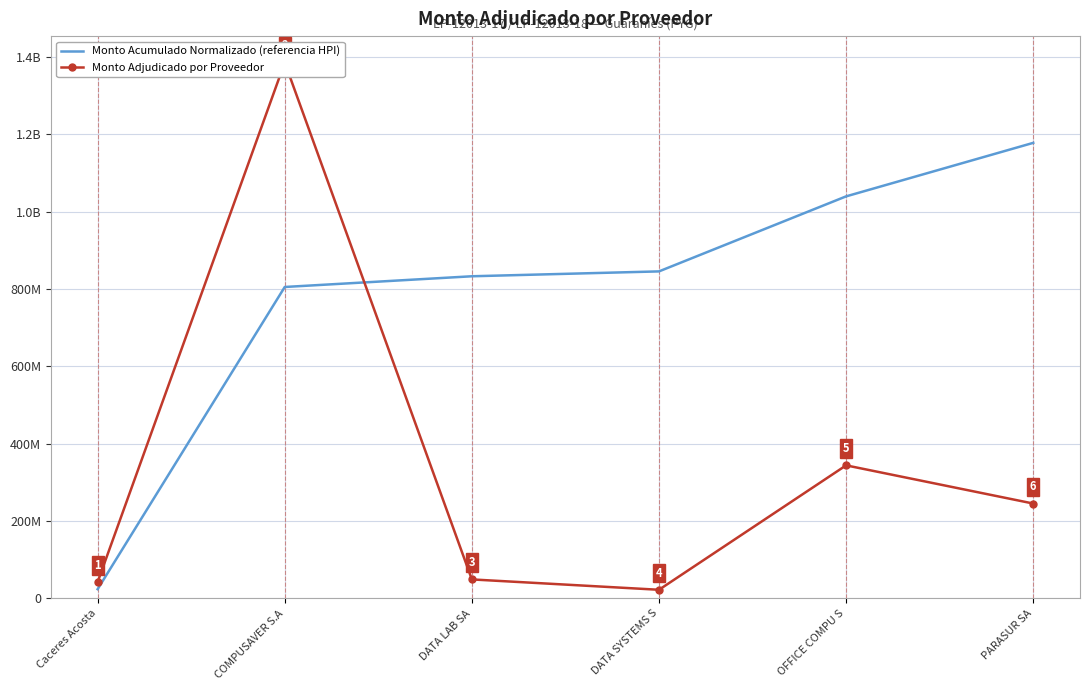

How many data points in Monto Adjudicado por Proveedor are less than 245294752?

3